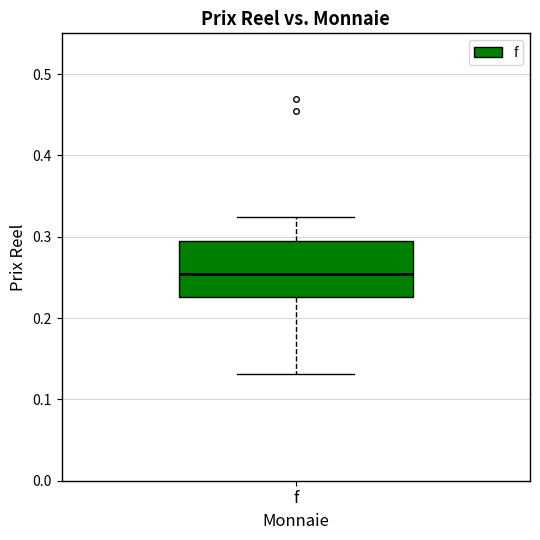

Read this box plot against the y-axis: the position of the median line, the range covered by the box, and the ends of both whiskers. The values are not printed on the chart, so give them approximately, as read against the axis.

median 0.25, box 0.23 to 0.29, whiskers 0.13 to 0.32